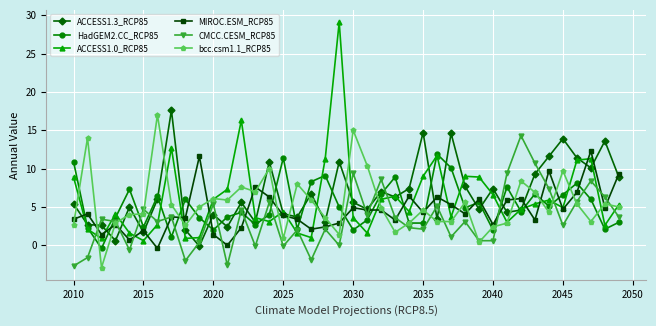

After their last crossing, which series has the higher values: MIROC.ESM_RCP85 or HadGEM2.CC_RCP85?

MIROC.ESM_RCP85